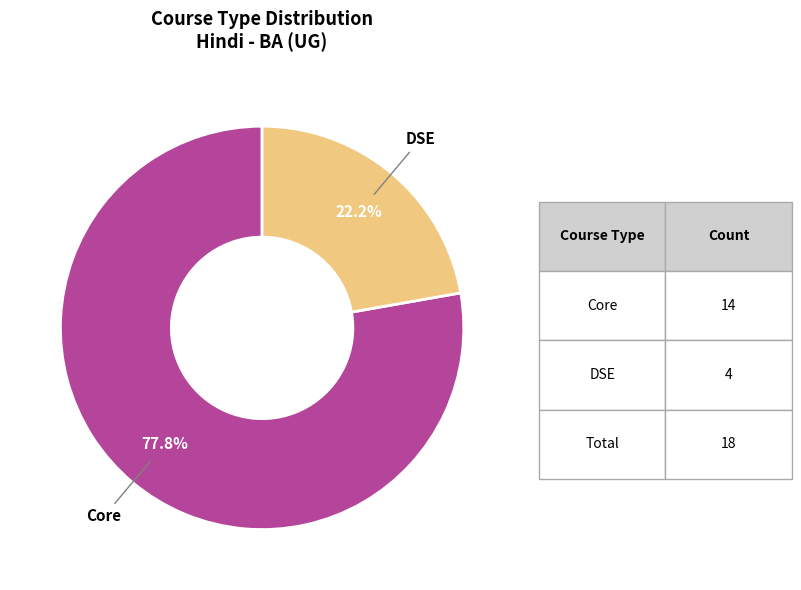

To the nearest percent, what portion does Core represent?

78%